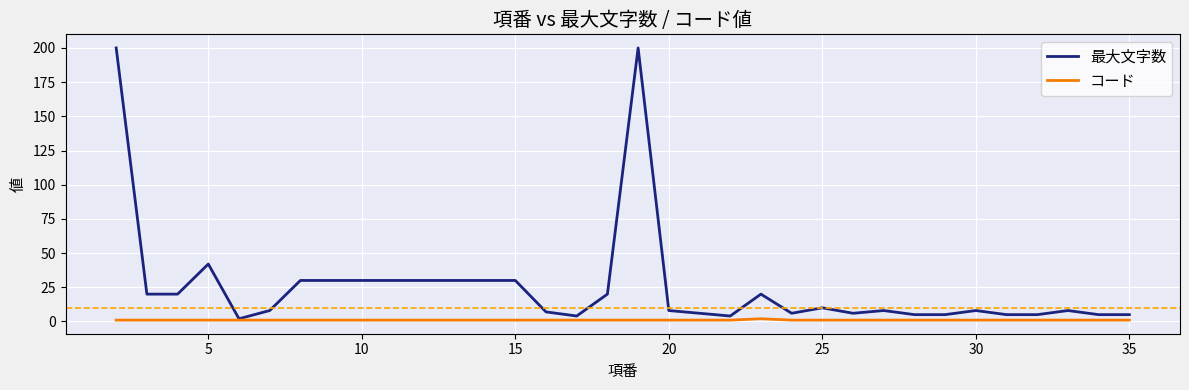

What is the maximum value shown in the chart?

200